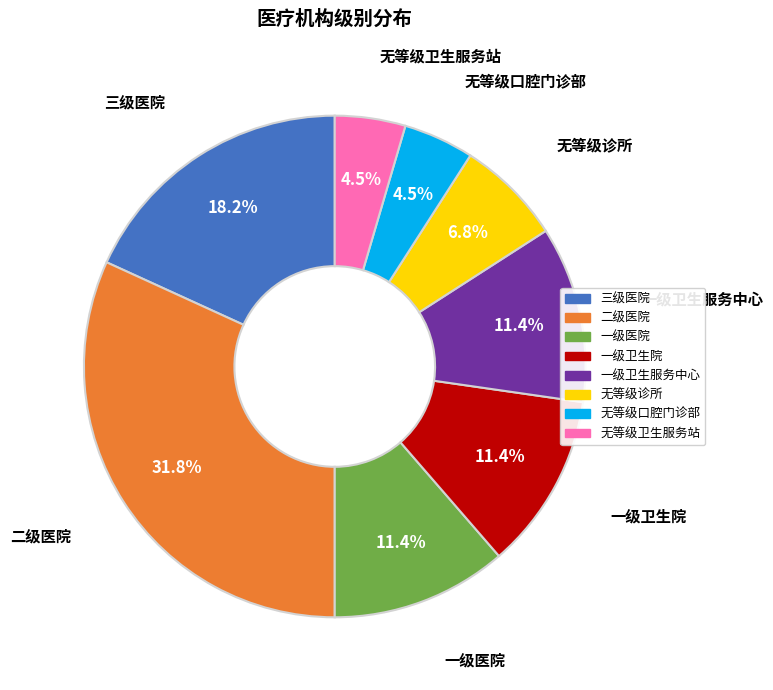

Does any single category account for the majority?

No